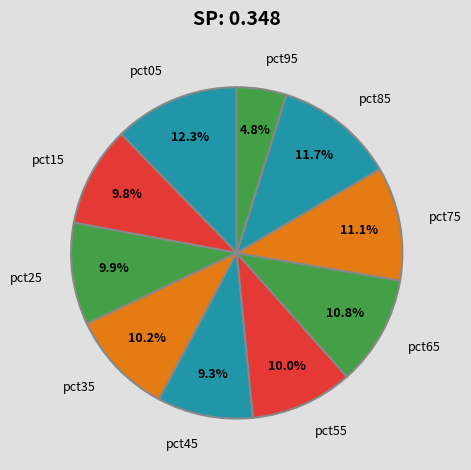

Count the number of slices in the pie.

10